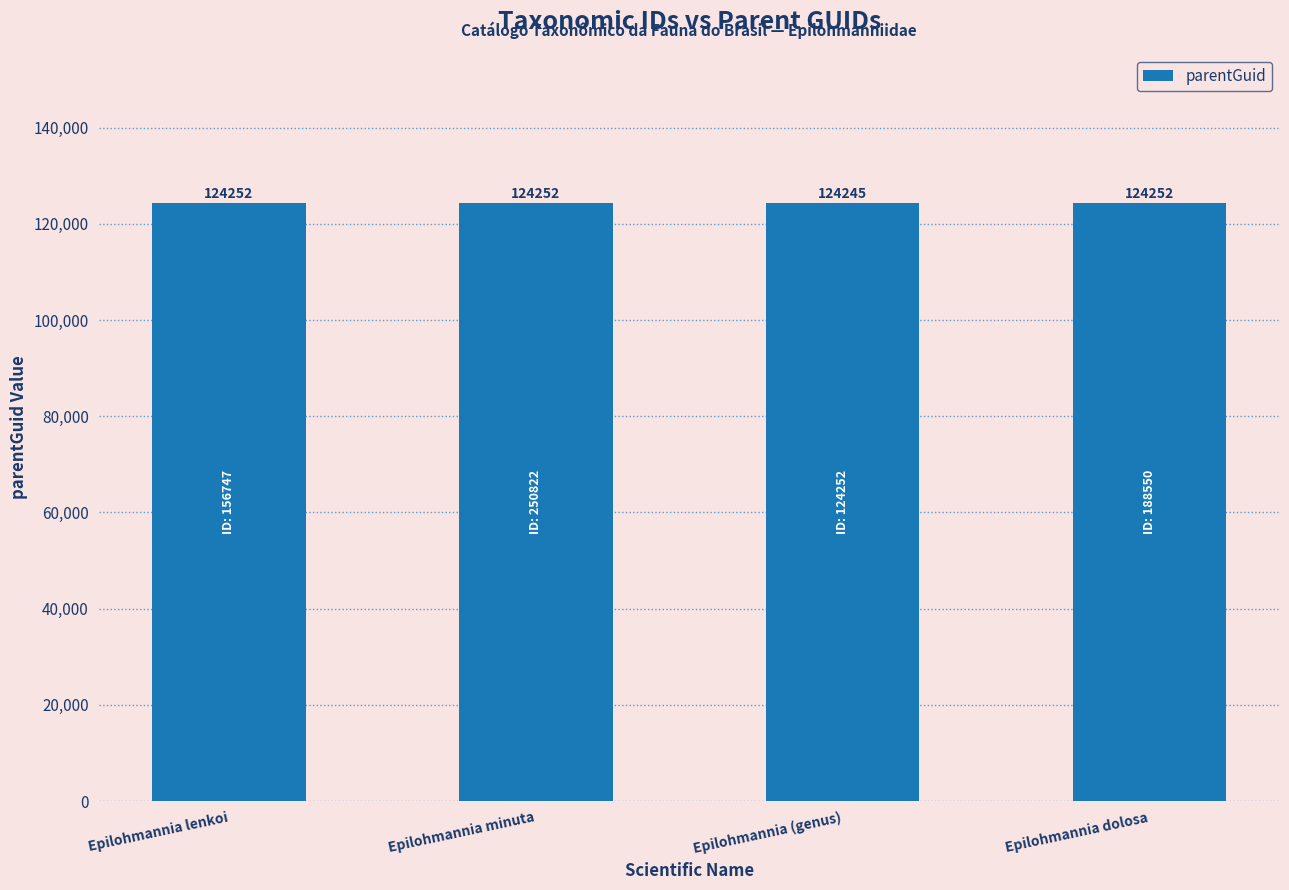

What is the difference between the second highest and minimum values?

7